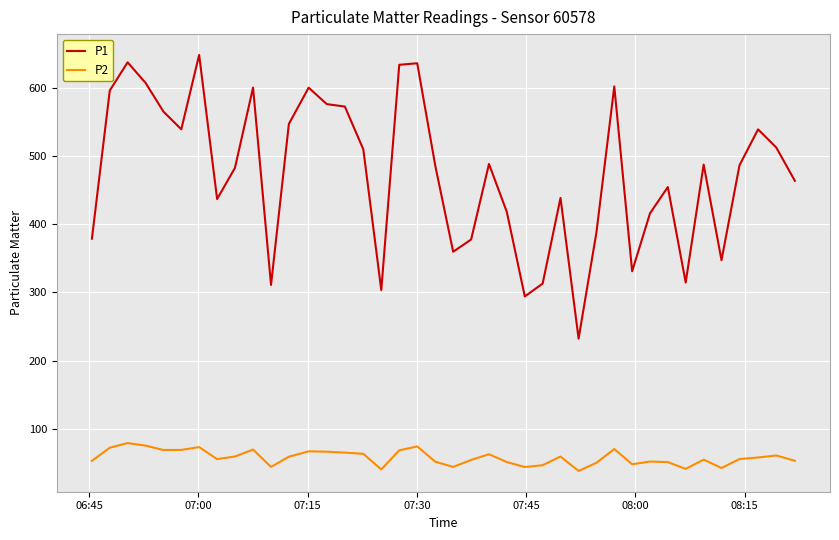

True or false: P2 and P1 intersect in this chart.

False